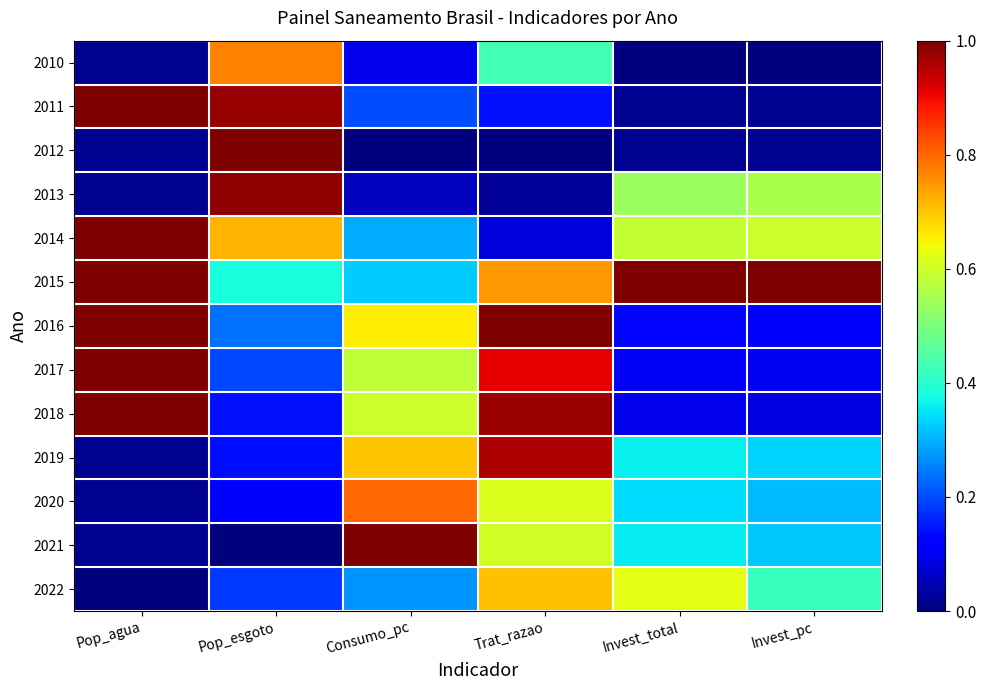

How many series are shown in this chart?

13